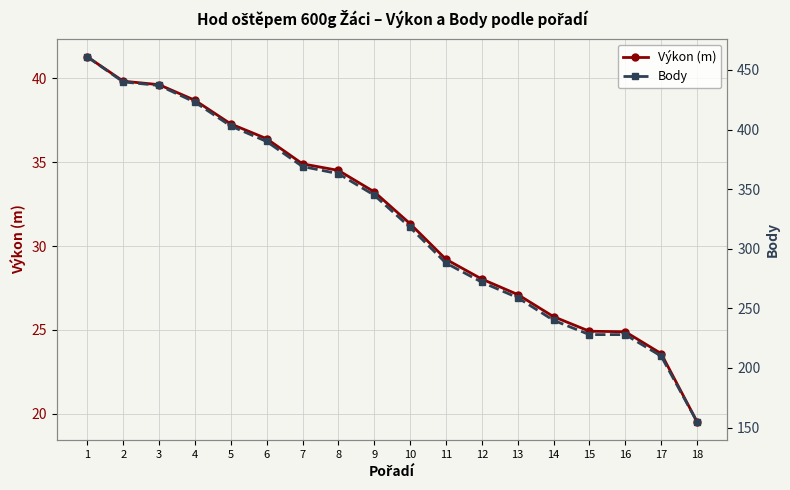

The Výkon (m) series shows 22.5 at 2. True or false?

False